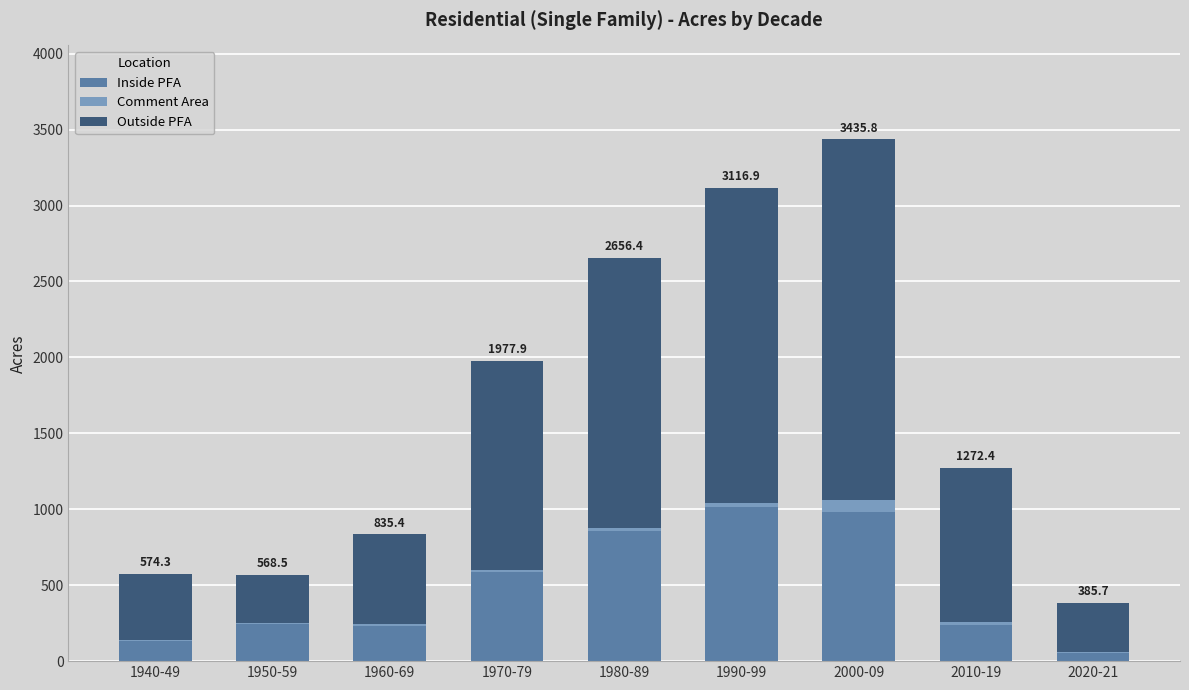

Does the chart contain stacked bars?

Yes